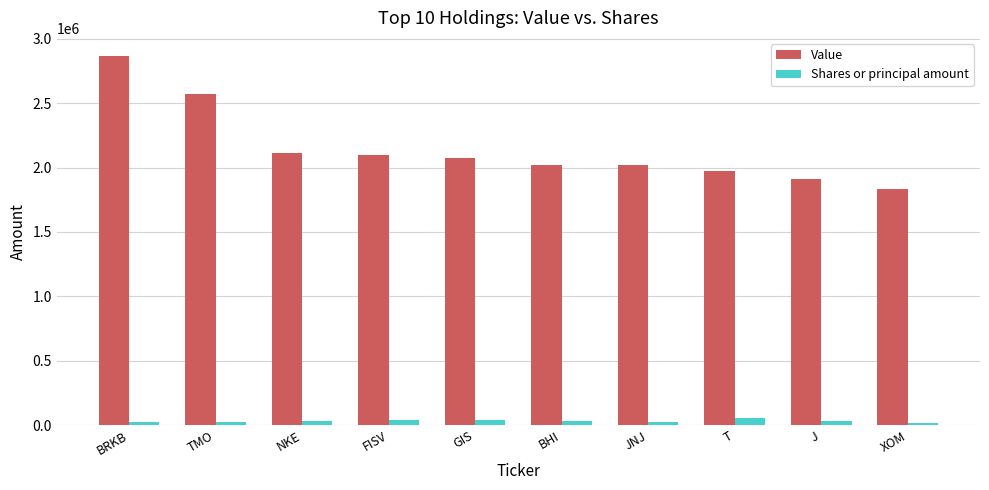

How many distinct data groups are displayed?

2